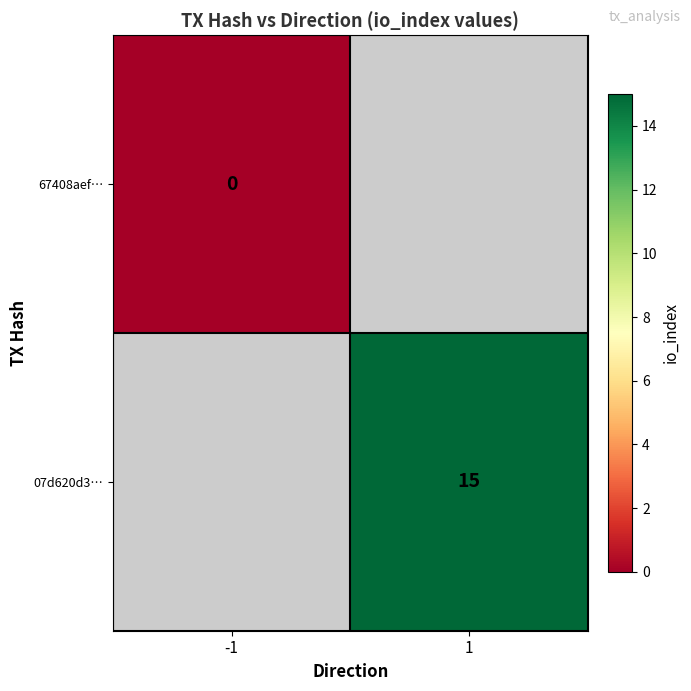

True or false: 07d620d3… has a value of 15 at 1.

True